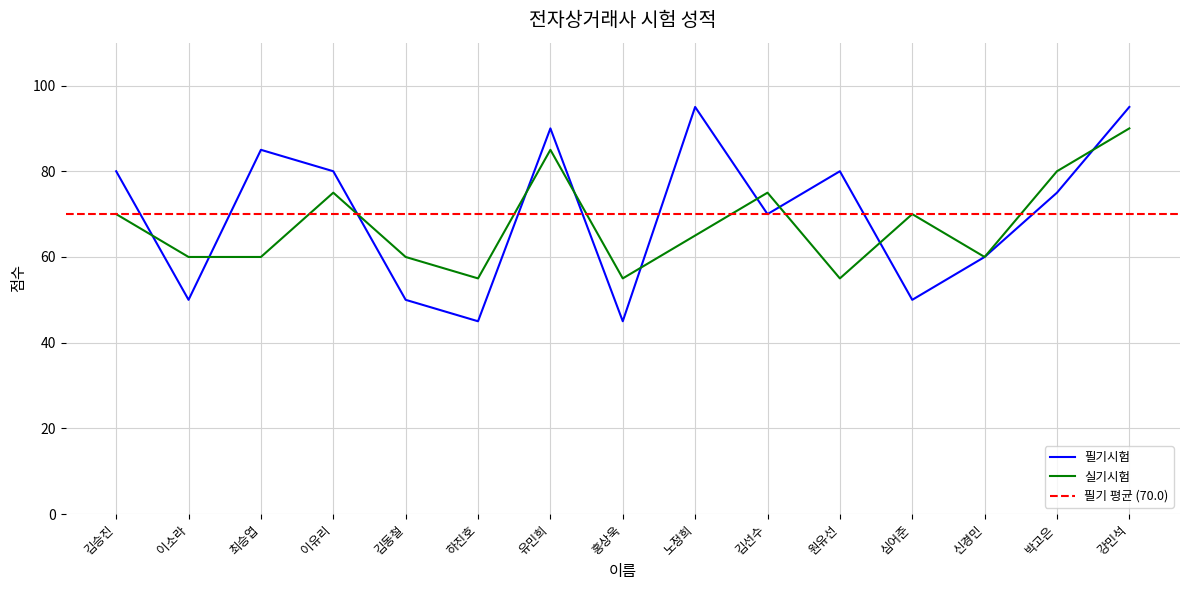

The 실기시험 series shows 93 at 신경민. True or false?

False